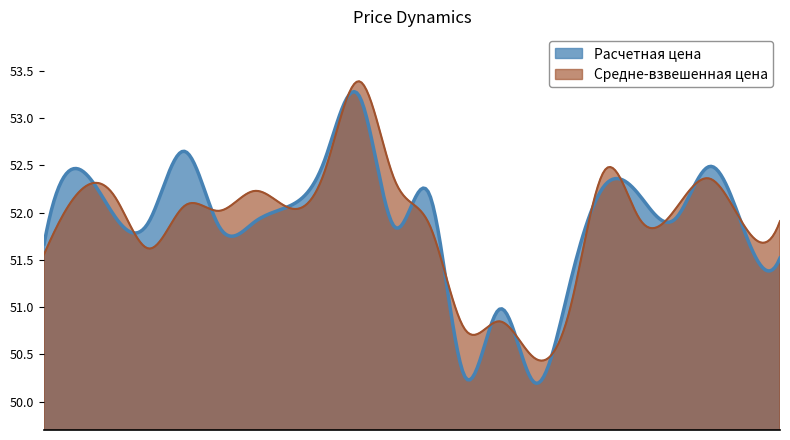

Which series has the widest spread of values?

Расчетная цена